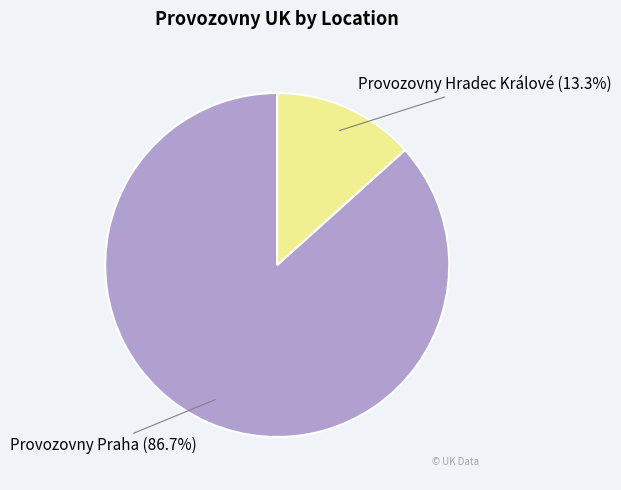

Does any single category account for the majority?

Yes